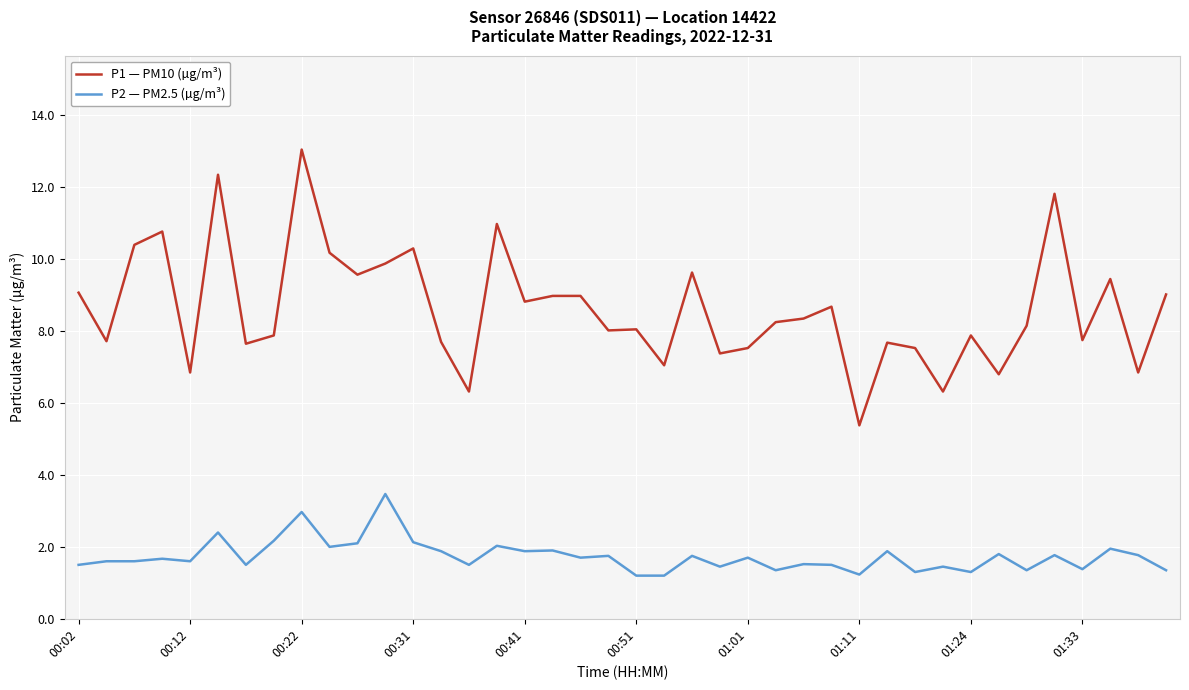

Which series has the largest range (max minus min)?

P1 — PM10 (µg/m³)